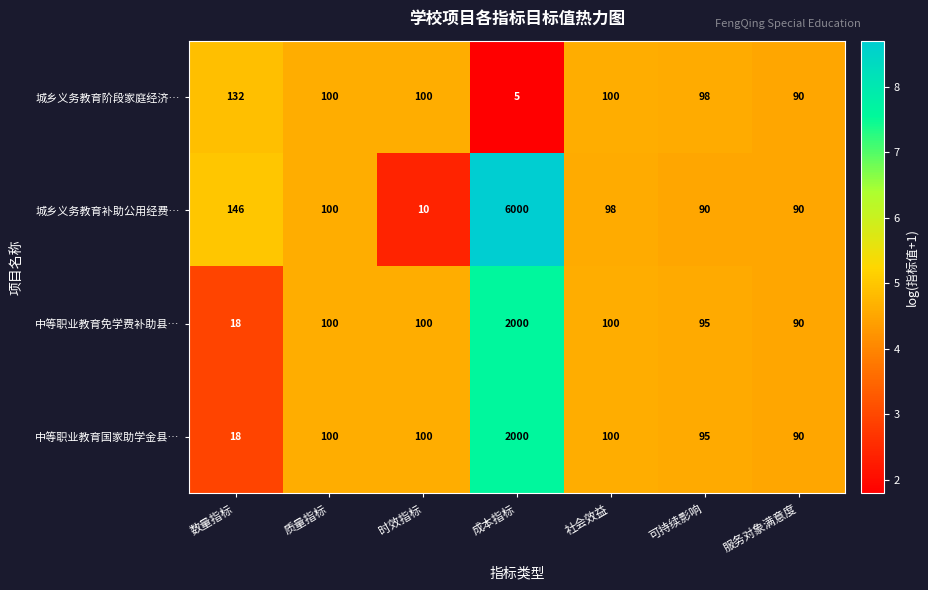

What is the maximum value for 城乡义务教育阶段家庭经济…?

132